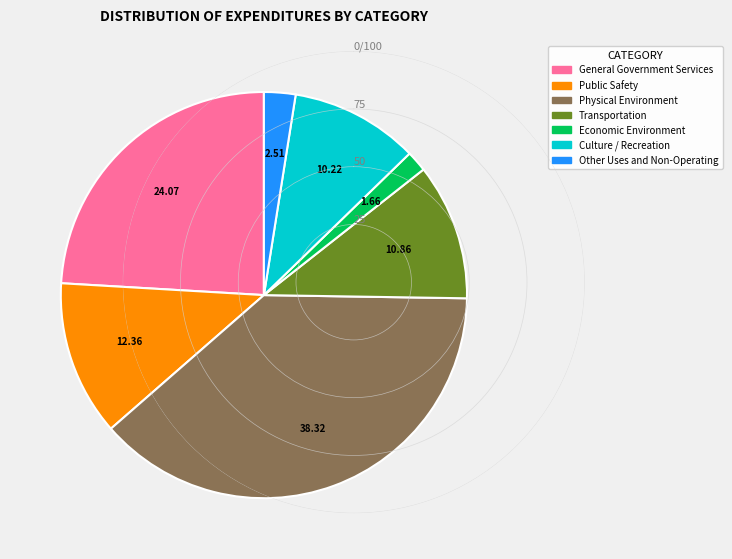

Is the sum of Physical Environment and Economic Environment greater than half?

No